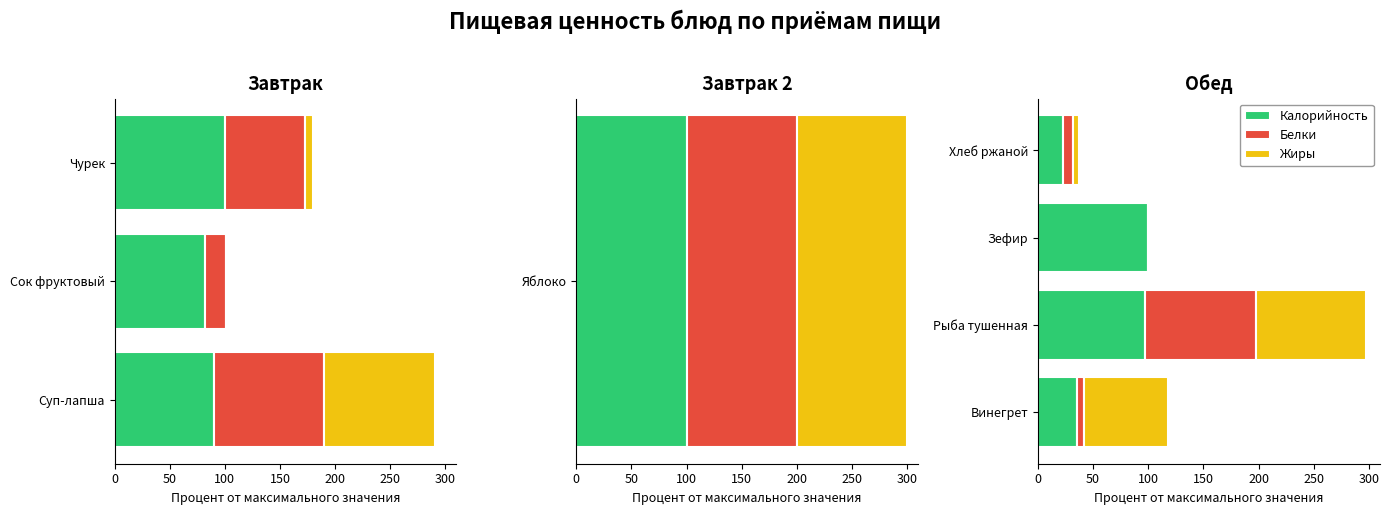

What are all the series names shown in the legend?

Калорийность, Белки, Жиры